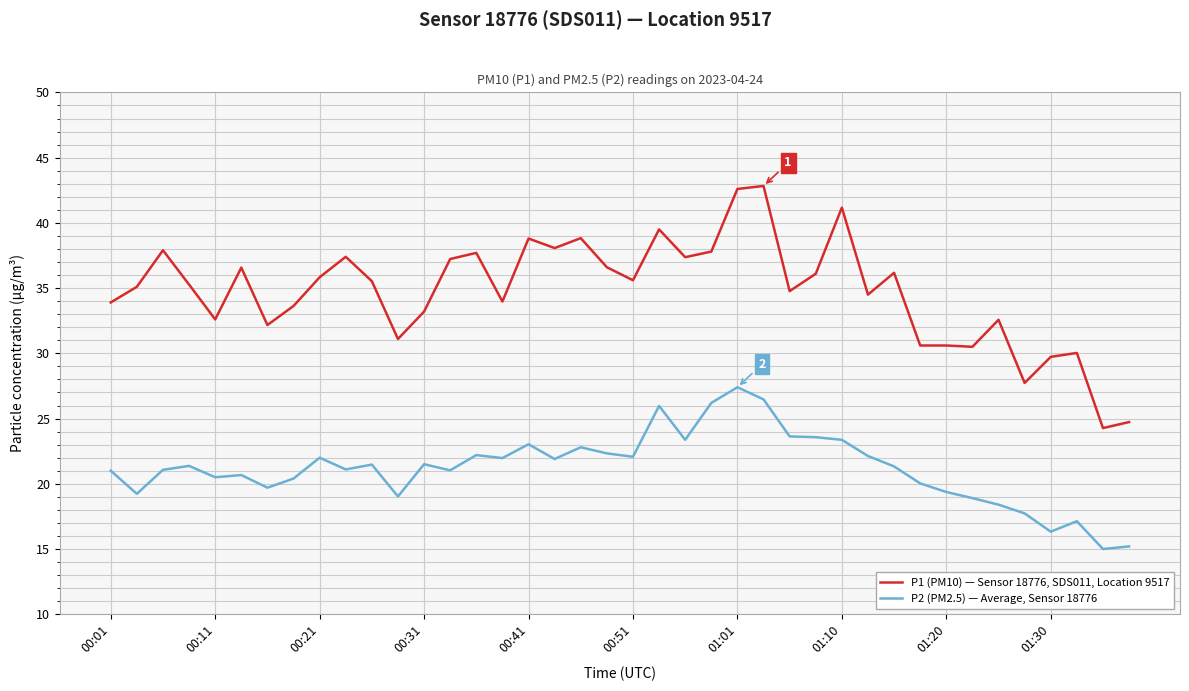

Which series has the largest total across all categories?

P1 (PM10) — Sensor 18776, SDS011, Location 9517